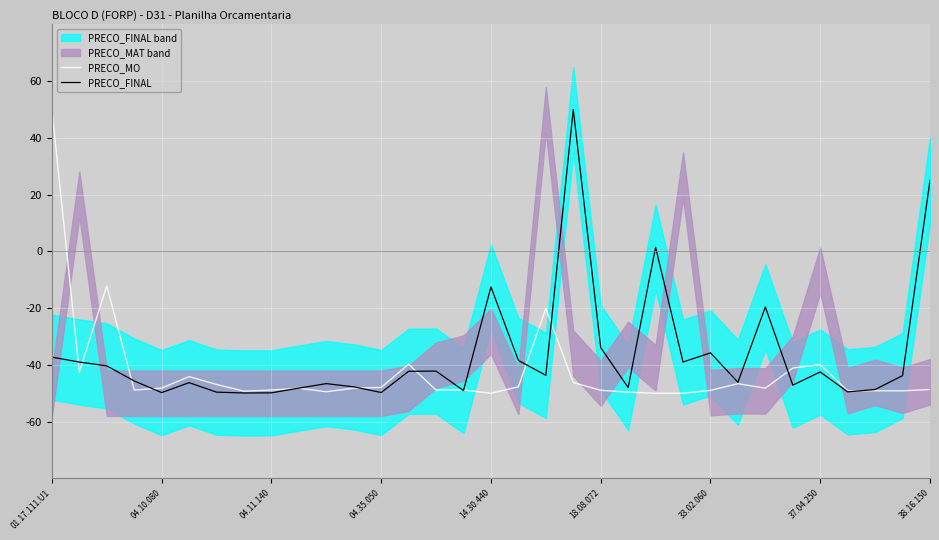

How many lines are shown in the chart?

2